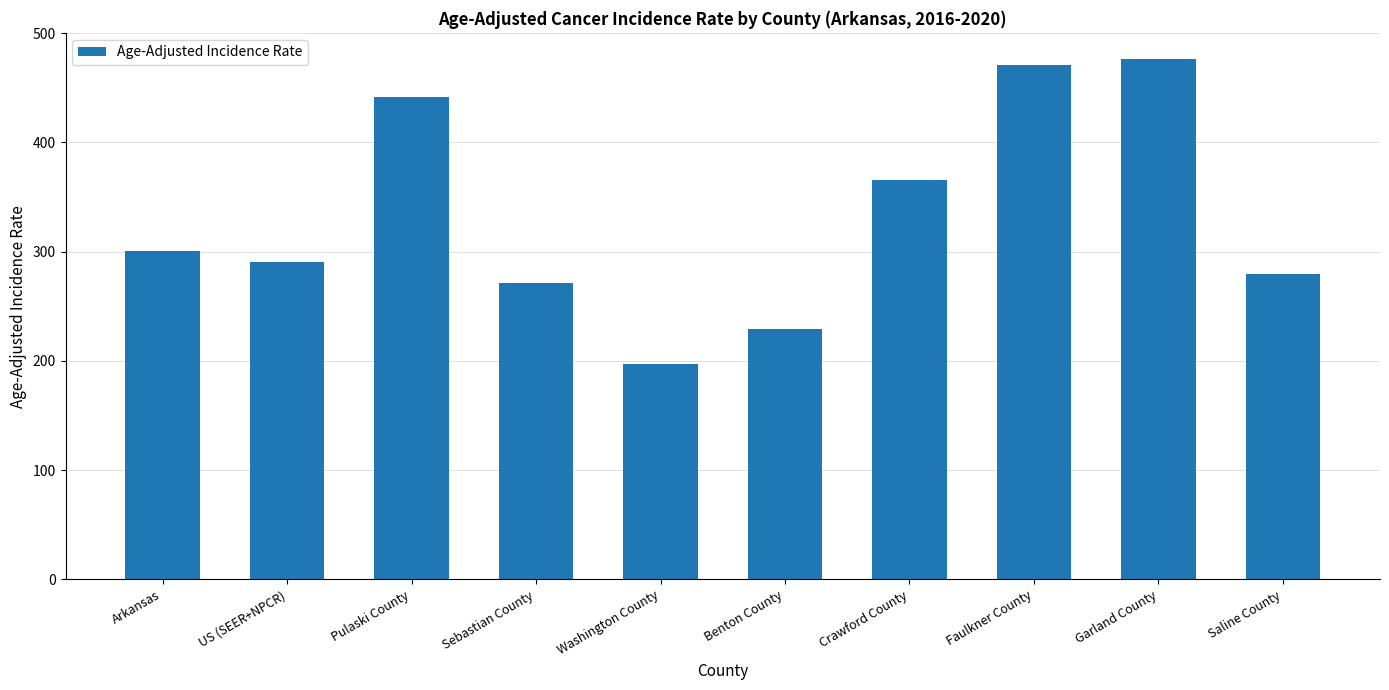

What is the label of the 3rd bar from the left?

Pulaski County